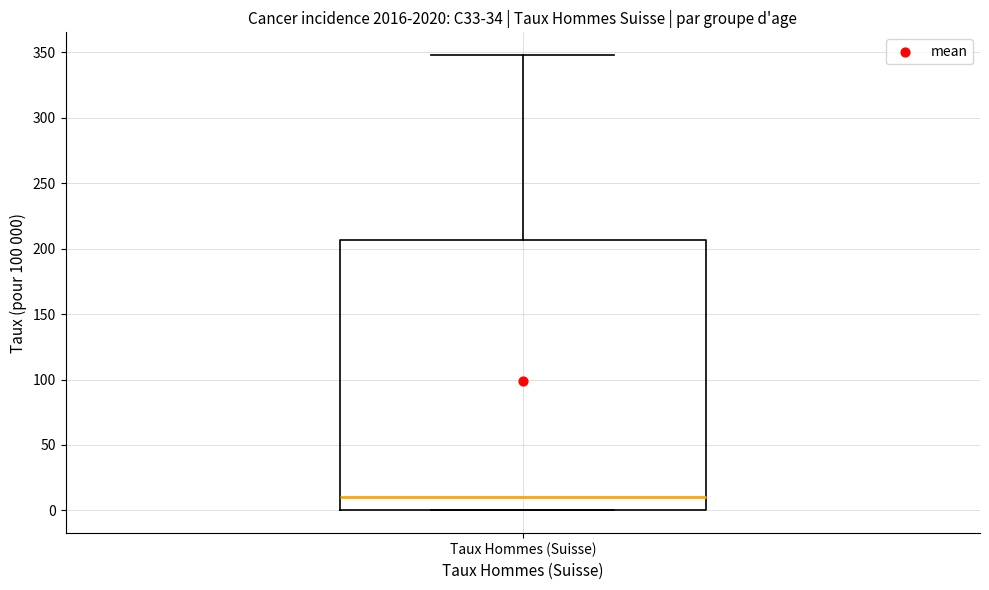

Where does the upper whisker of the box for Taux Hommes (Suisse) end on the y-axis? The values are not printed on the chart, so give them approximately, as read against the axis.

350